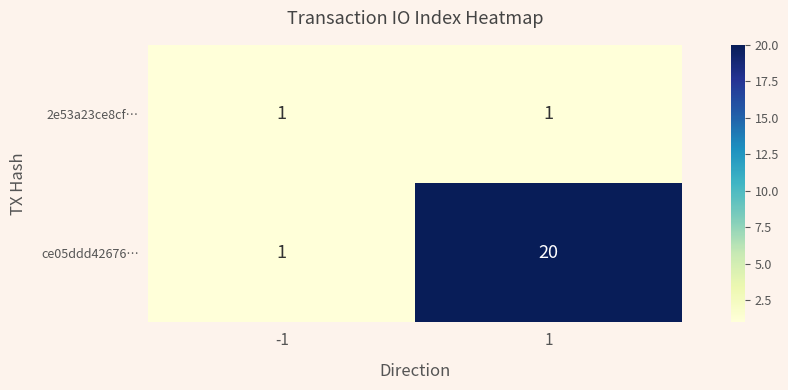

Which series has the largest range (max minus min)?

ce05ddd42676…